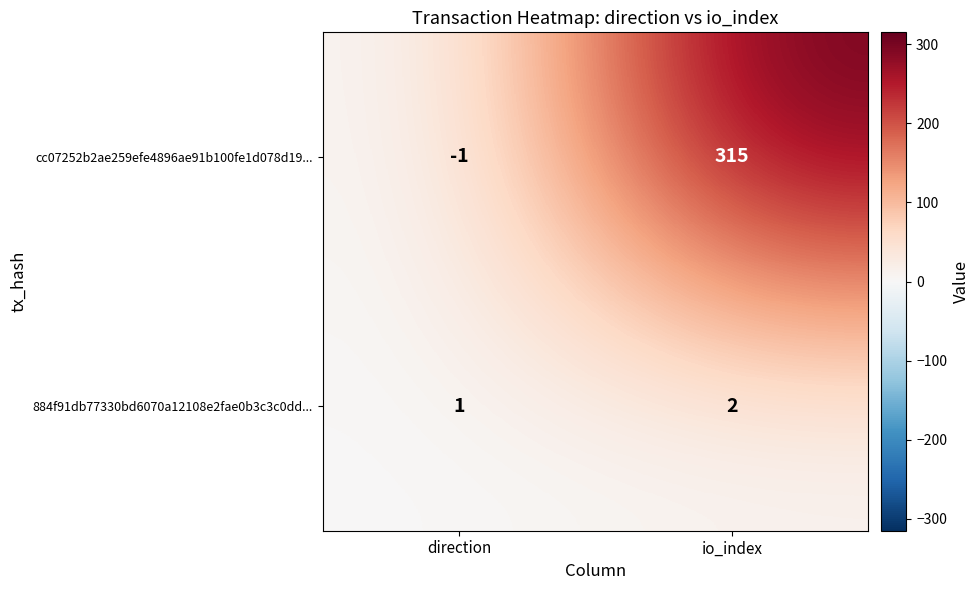

Which category has the highest value in the cc07252b2ae259efe4896ae91b100fe1d078d19... series?

io_index